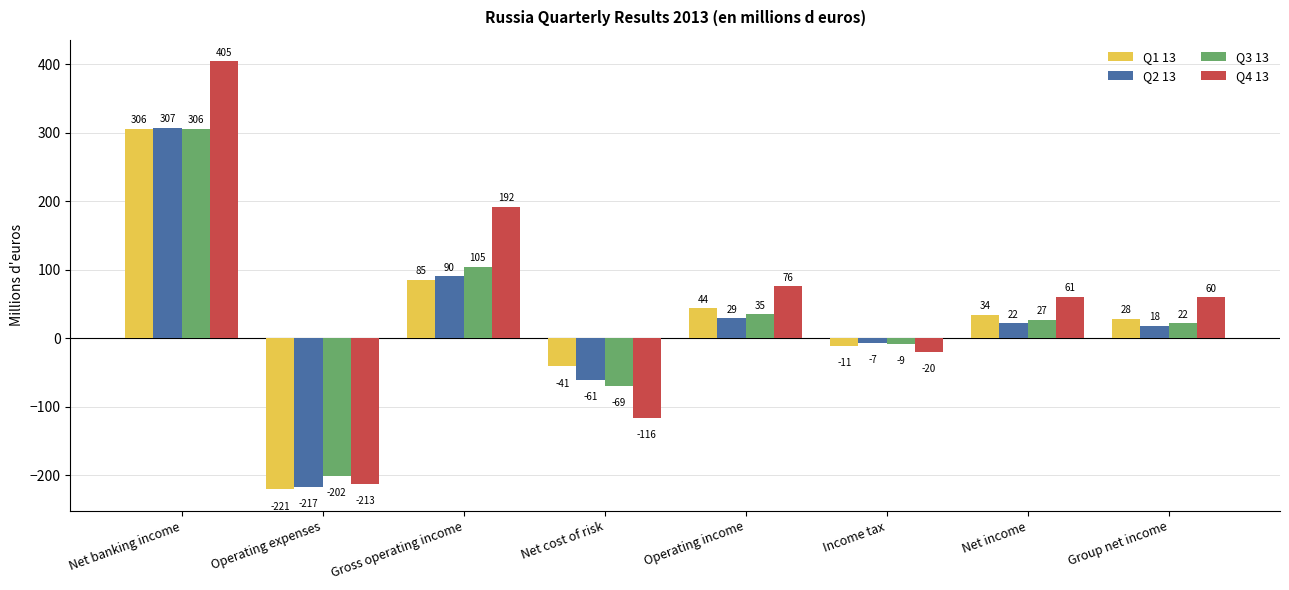

The Q1 13 series shows 44.0 at Operating income. True or false?

True